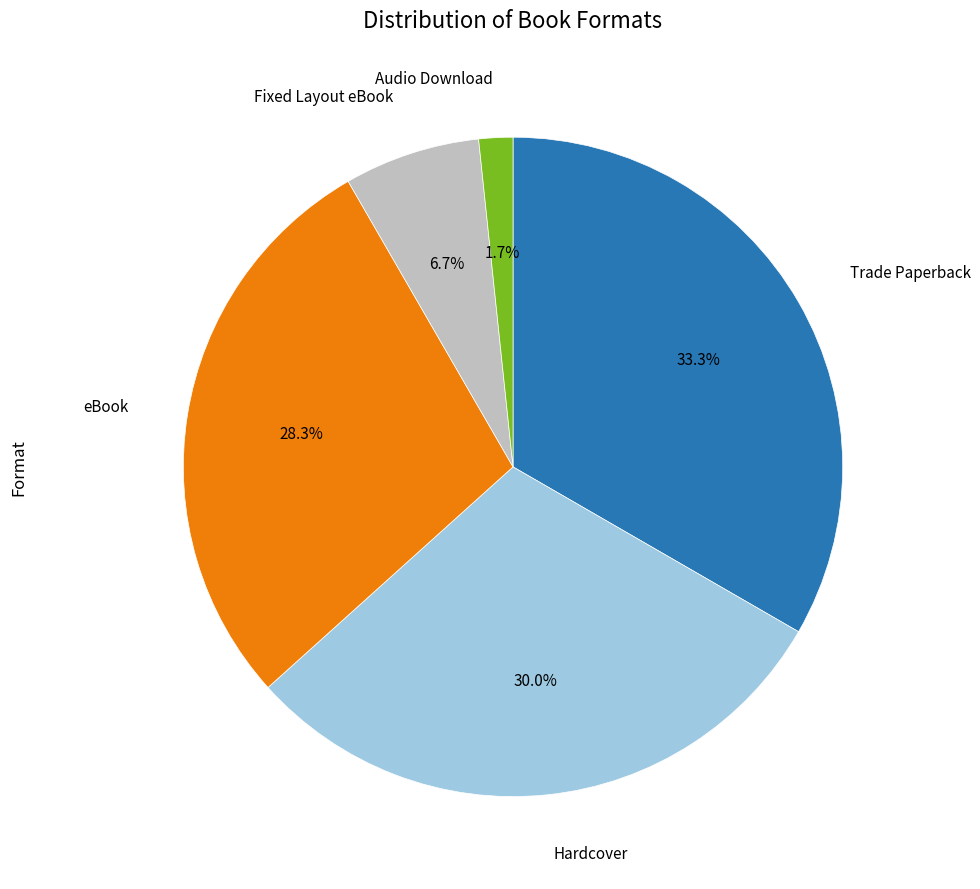

Is there a majority slice in this chart?

No